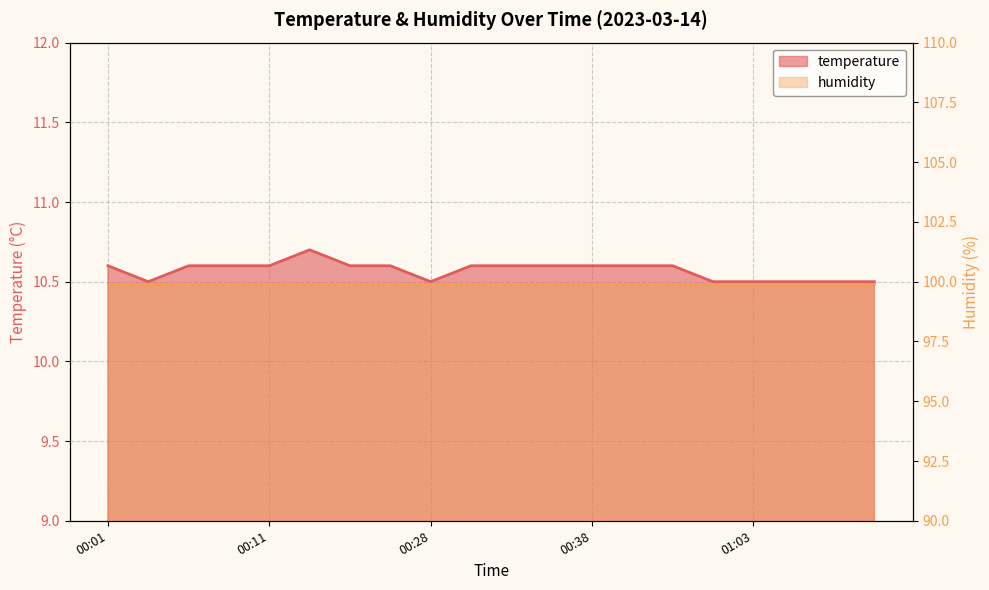

At which category does the chart reach its peak across all series?

00:21